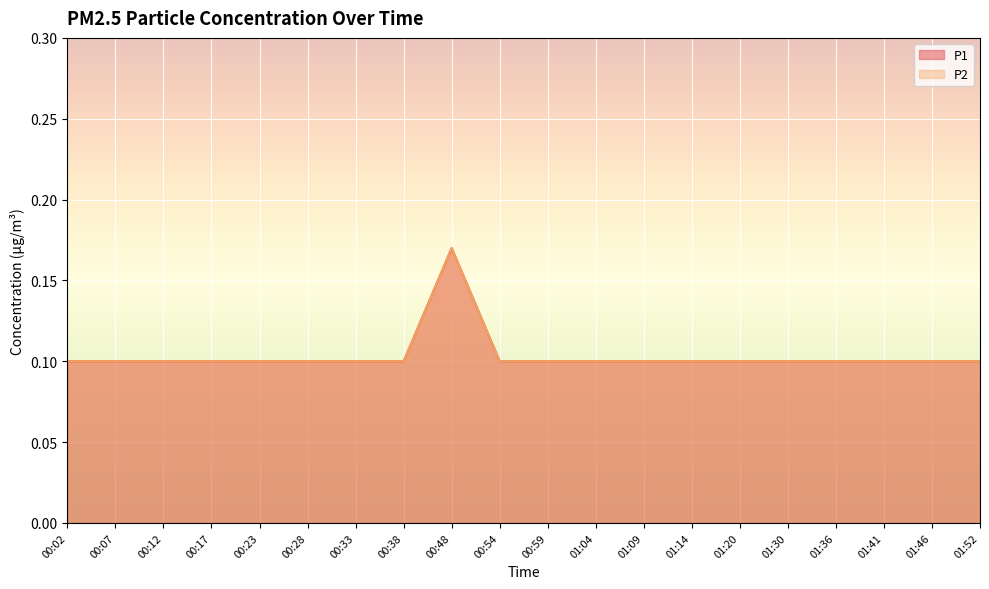

True or false: P1 has more than 1 interior local peaks.

False